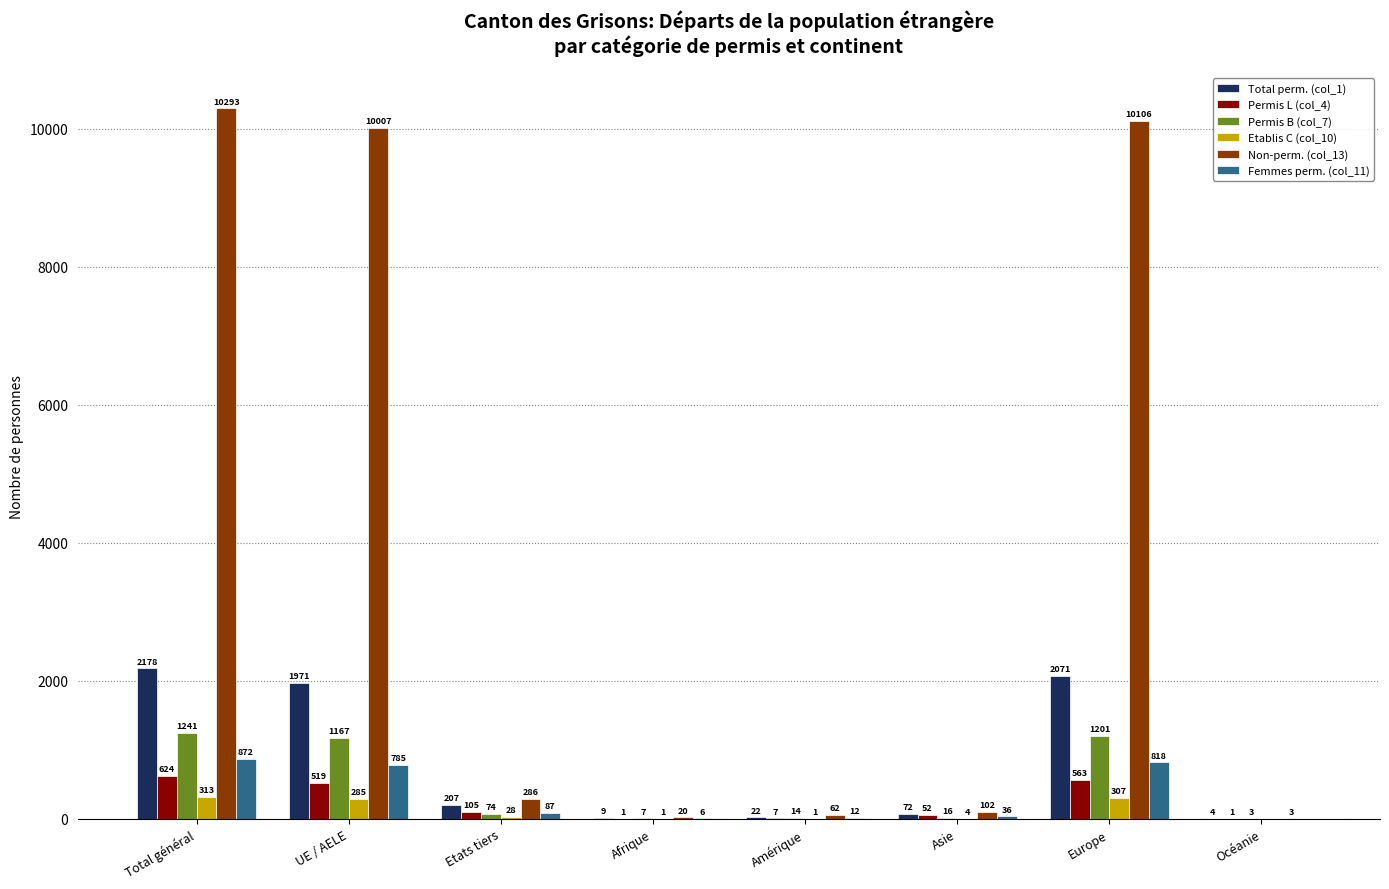

How many groups of bars are there?

8